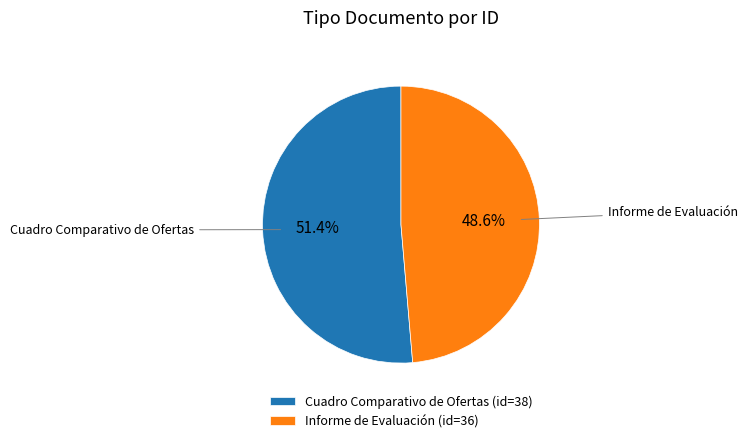

What percentage is the Cuadro Comparativo de Ofertas slice, to the nearest percent?

51%